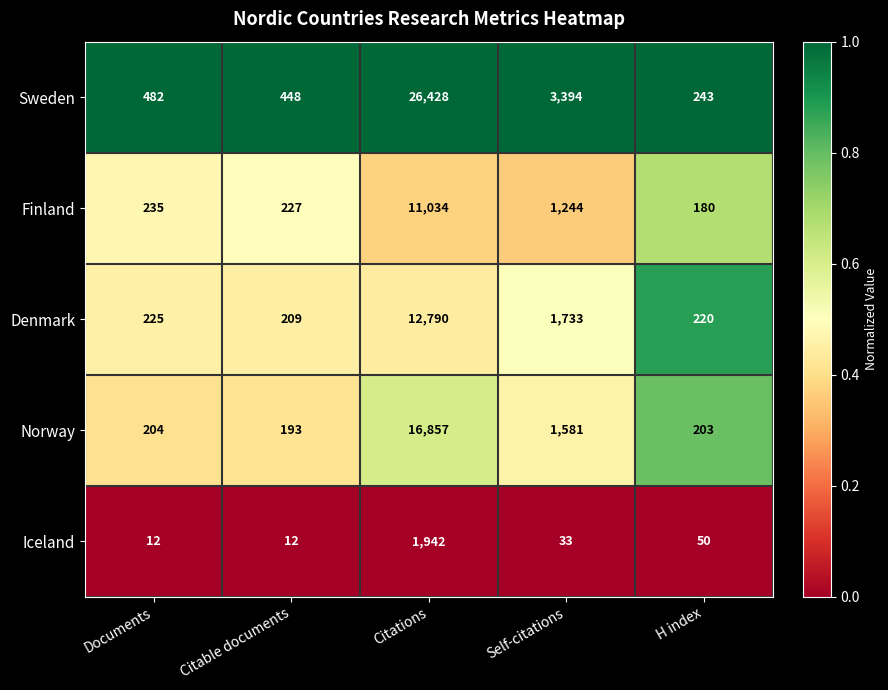

True or false: Denmark has a value of 220 at H index.

True